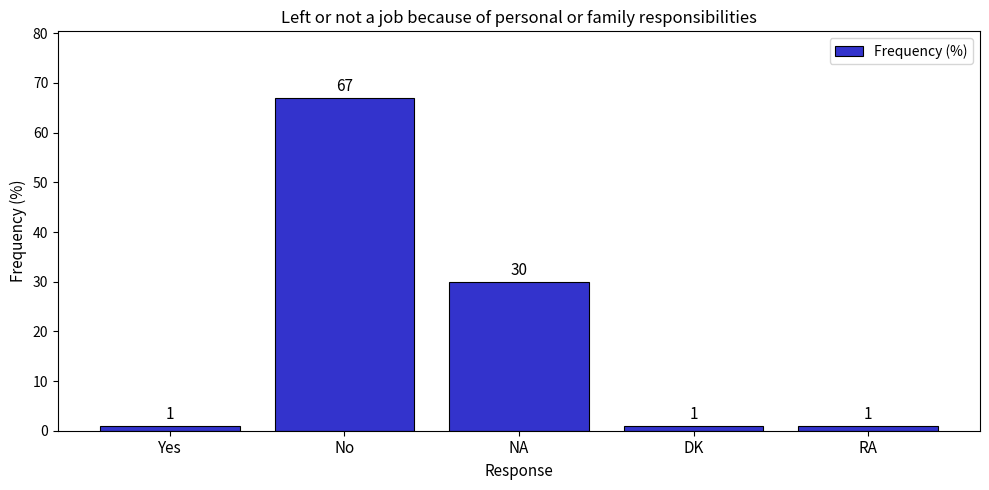

What is the label of the 4th bar from the right?

No